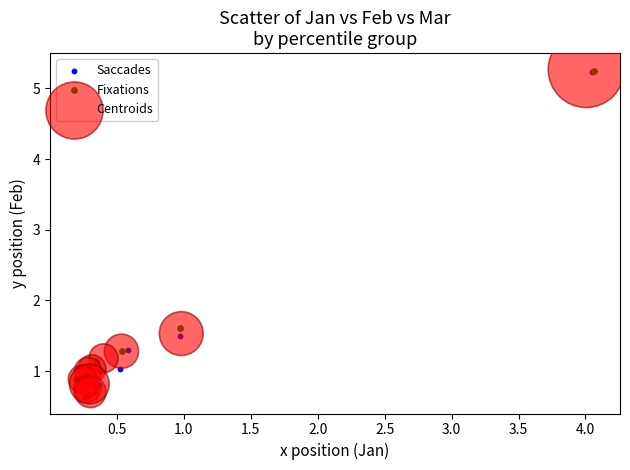

What are all the series names shown in the legend?

Saccades, Fixations, Centroids